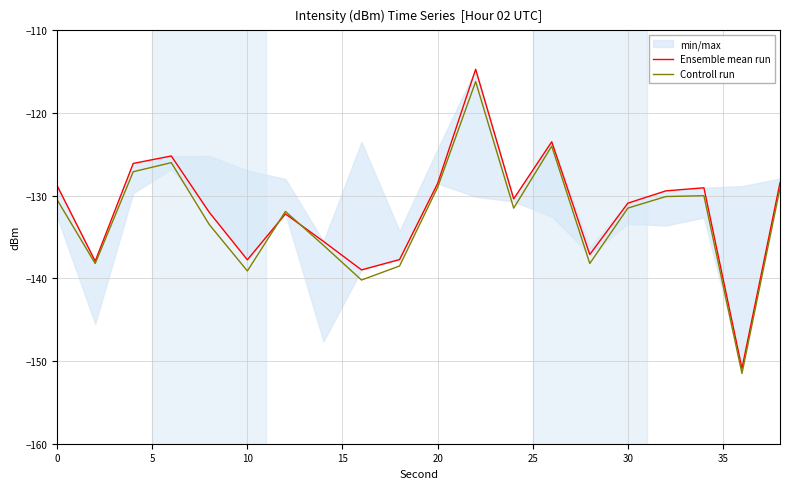

What is the difference between the second highest and second lowest values in the Ensemble mean run series?

15.5